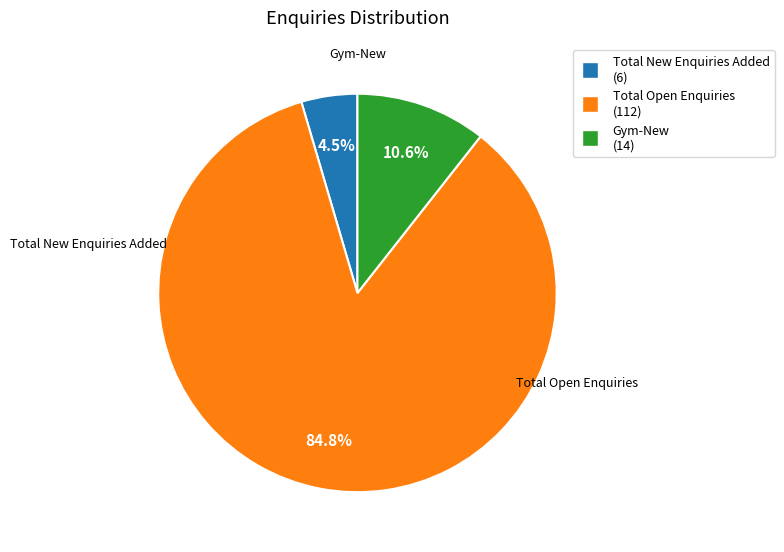

Rank the categories by value from highest to lowest.

Total Open Enquiries (112), Gym-New (14), Total New Enquiries Added (6)